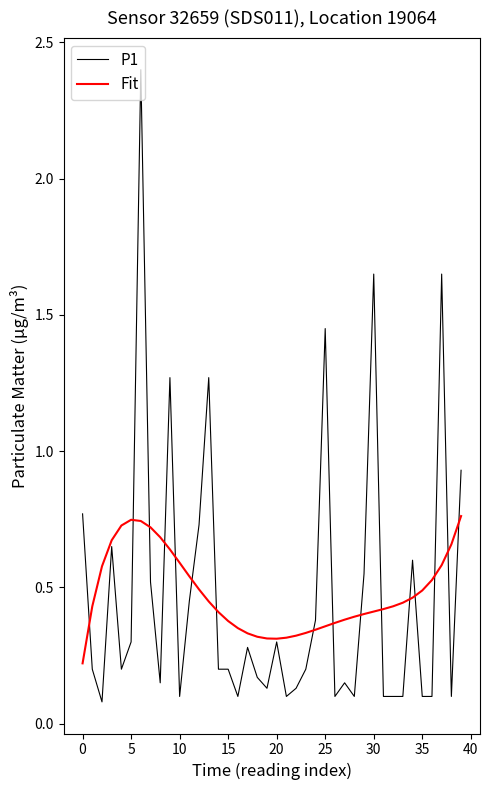

True or false: P1 and Fit cross at least once.

True